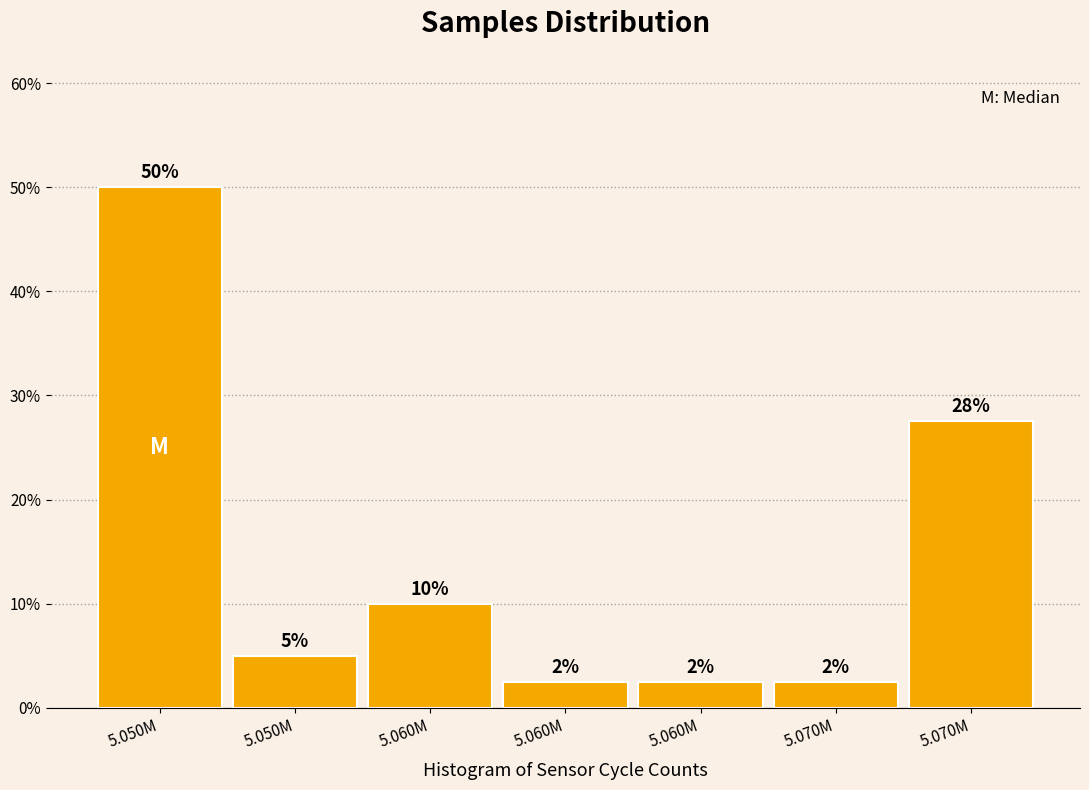

How many bars are there in total?

7